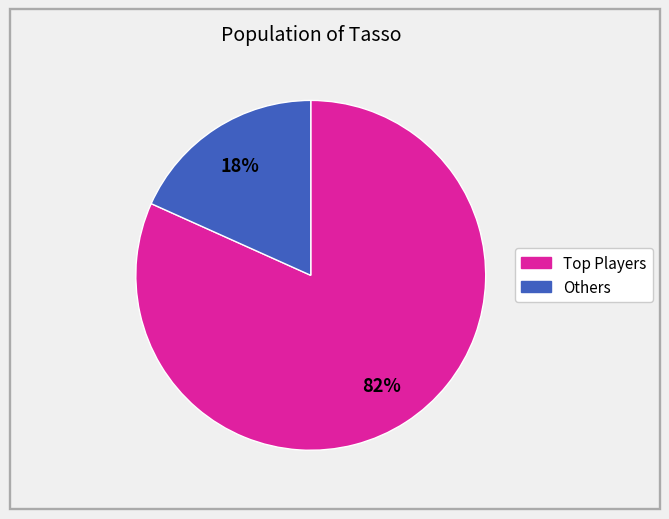

To the nearest percent, what is the average slice percentage?

50%